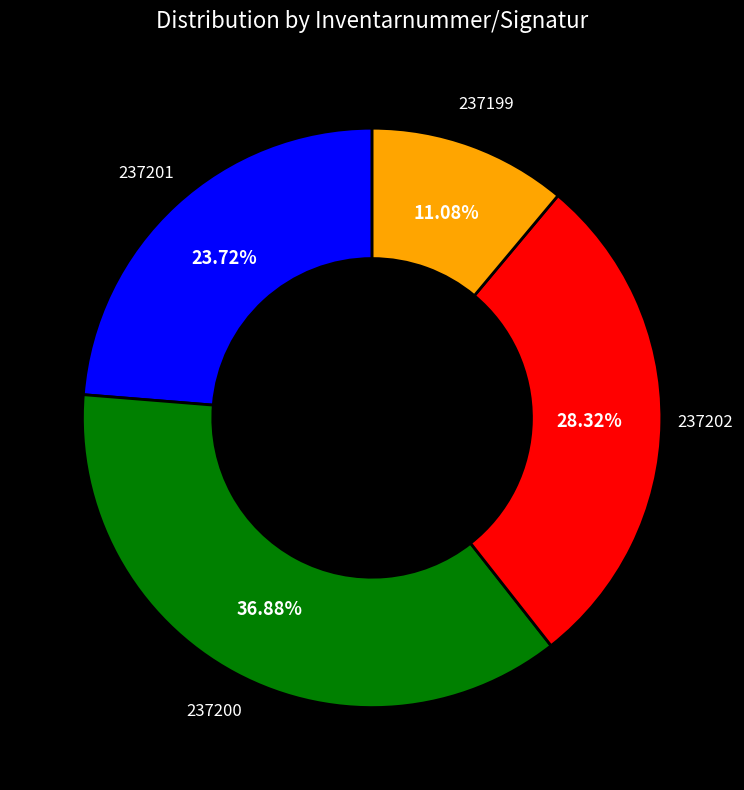

Is there a majority slice in this chart?

No